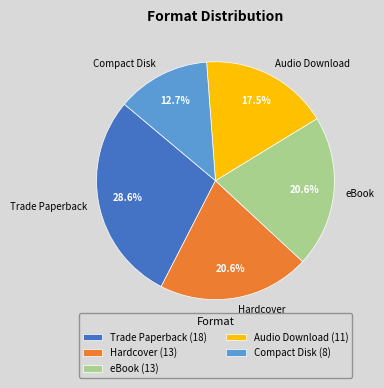

Count the number of slices in the pie.

5